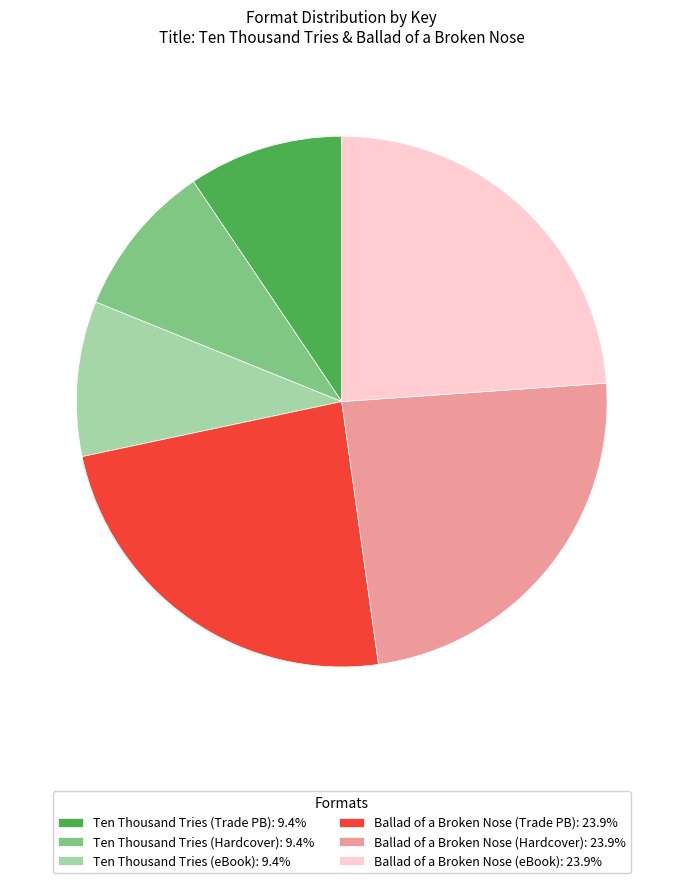

Does Ten Thousand Tries (eBook): 9.4% account for over 50% of the chart?

No